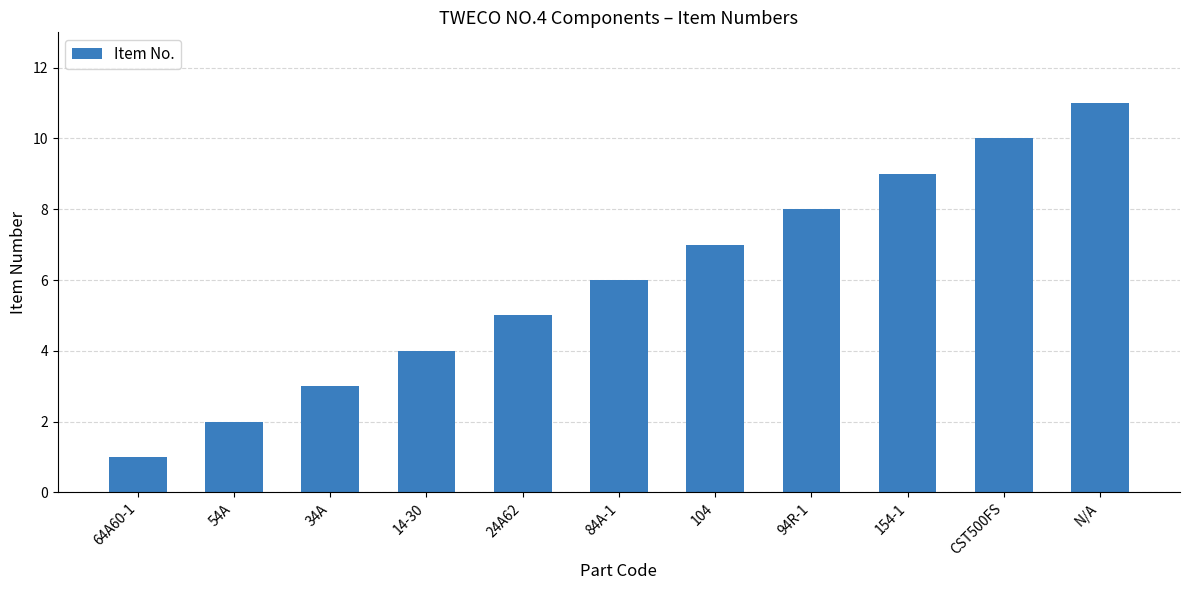

List the labels in order of value, largest first.

N/A, CST500FS, 154-1, 94R-1, 104, 84A-1, 24A62, 14-30, 34A, 54A, 64A60-1